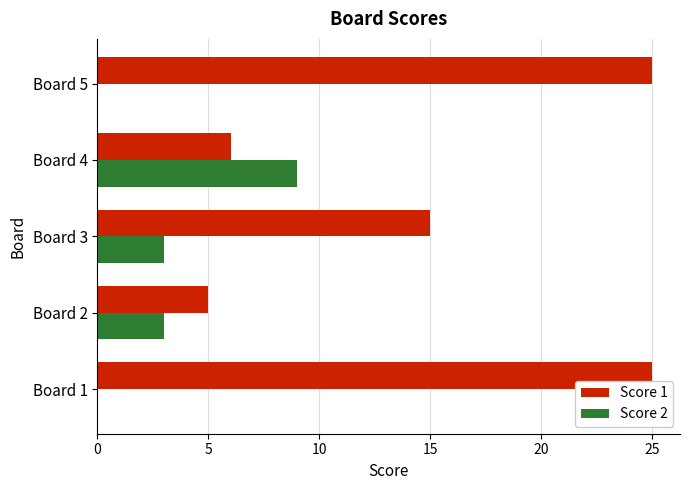

Which series has the largest total across all categories?

Score 1